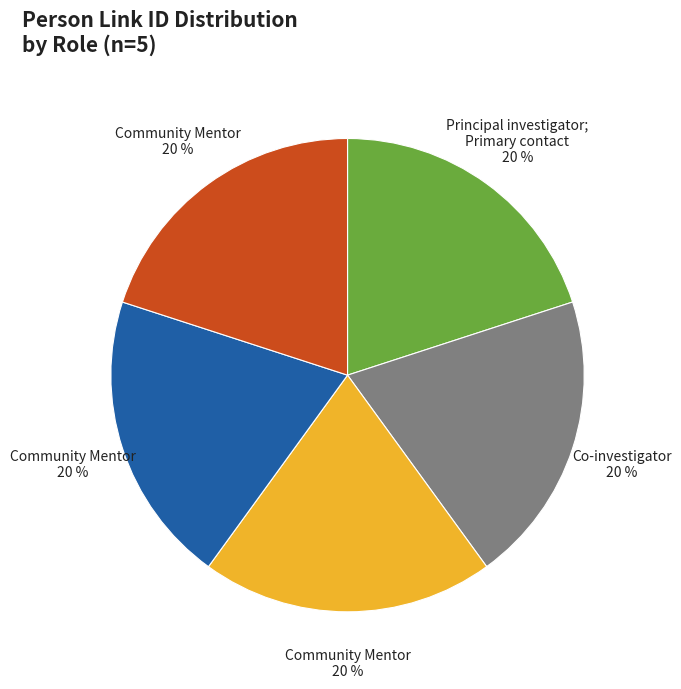

Is there any slice that represents more than half of the pie?

No